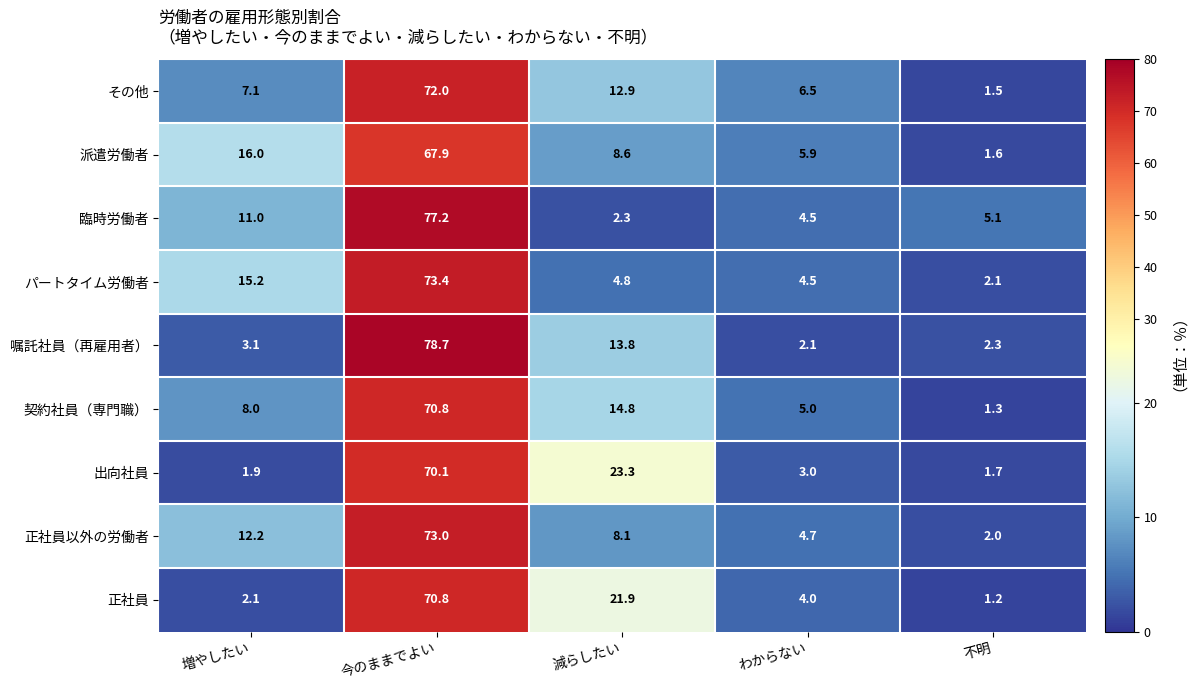

Rank the categories by 臨時労働者 value from lowest to highest.

減らしたい, わからない, 不明, 増やしたい, 今のままでよい